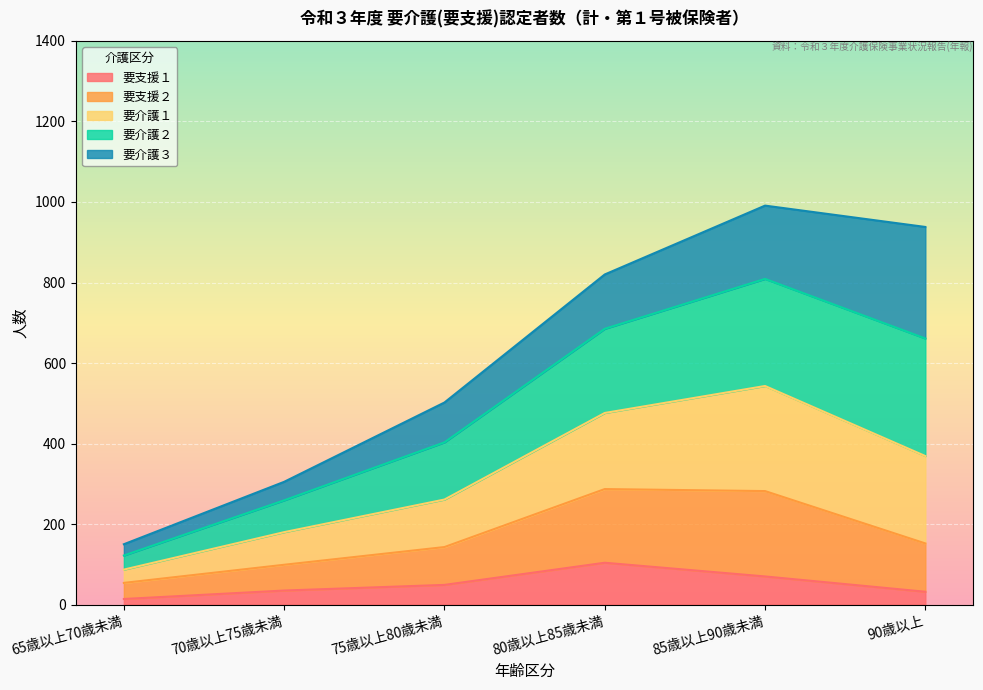

At which label does 要支援１ reach its peak?

80歳以上85歳未満